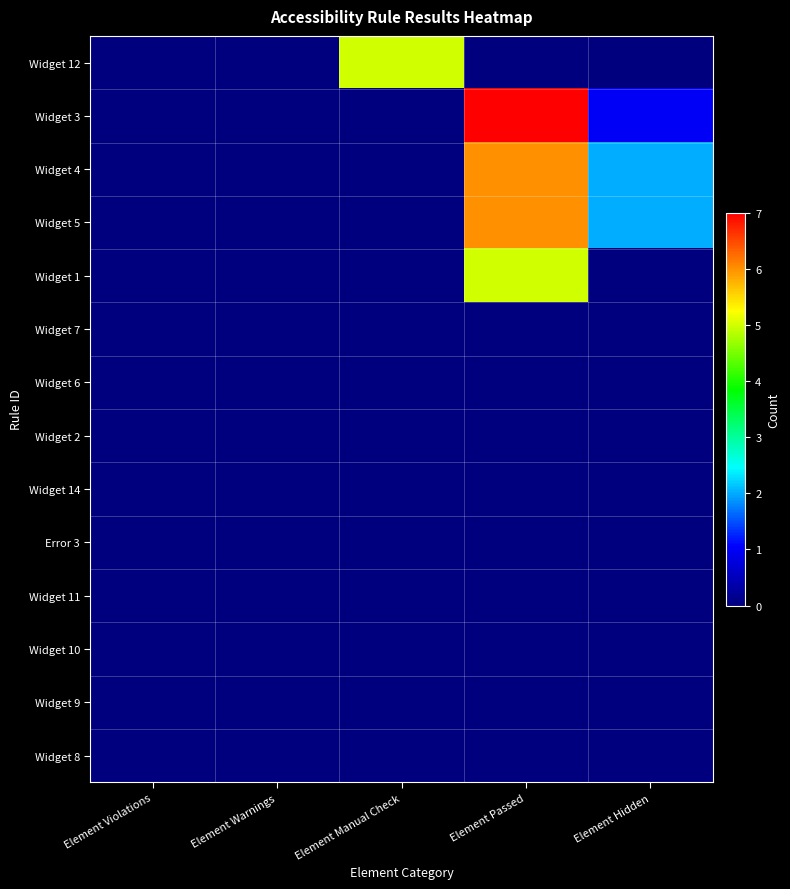

At Element Violations, list the series in order from largest to smallest.

Widget 12, Widget 3, Widget 4, Widget 5, Widget 1, Widget 7, Widget 6, Widget 2, Widget 14, Error 3, Widget 11, Widget 10, Widget 9, Widget 8